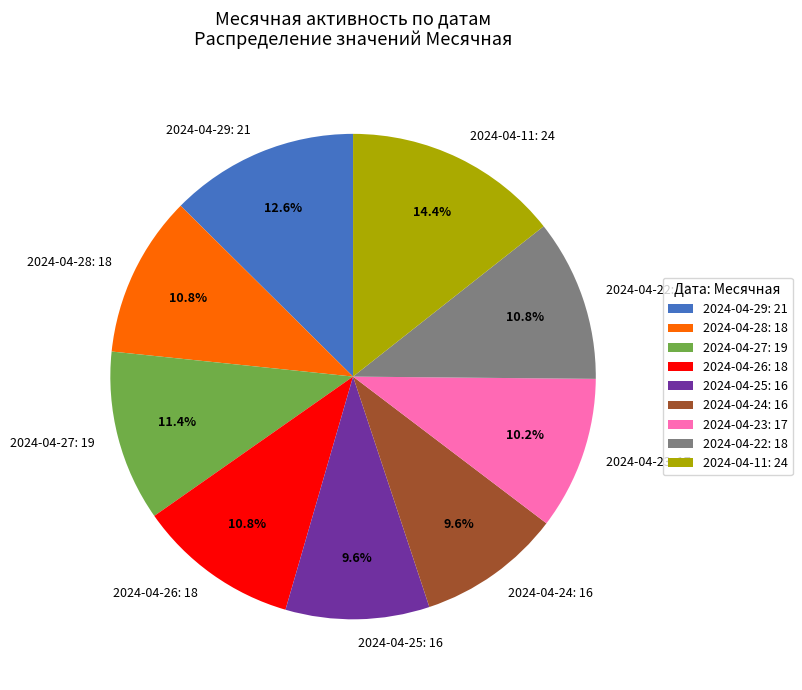

Do 2024-04-28: 18 and 2024-04-11: 24 together represent more than half of the pie?

No